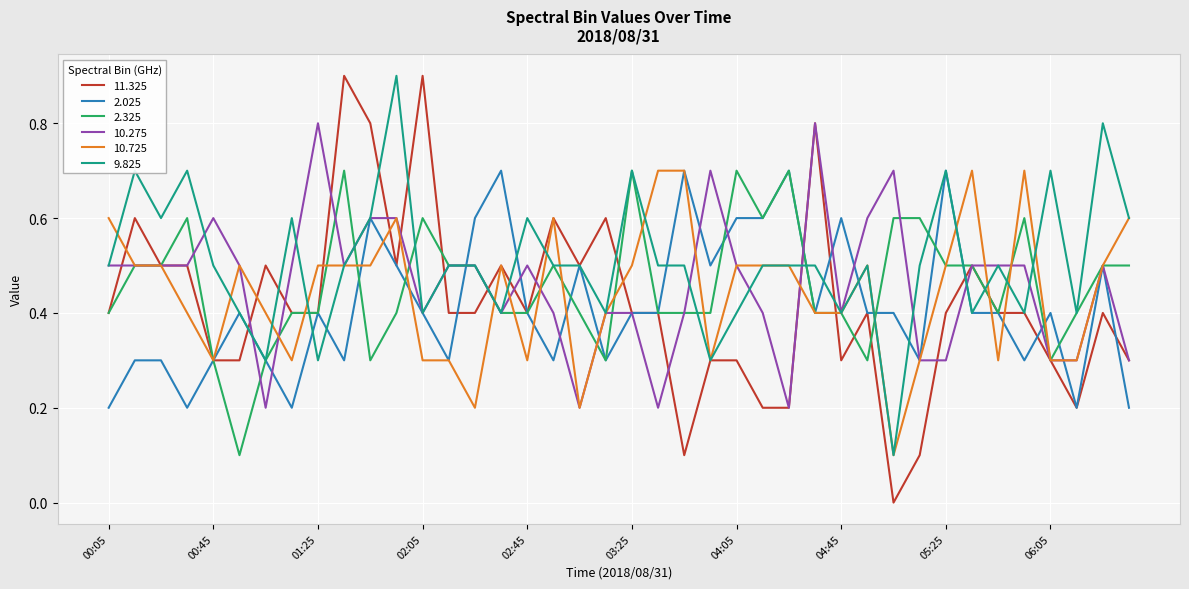

True or false: 10.275 has more than 0 interior local peaks.

True